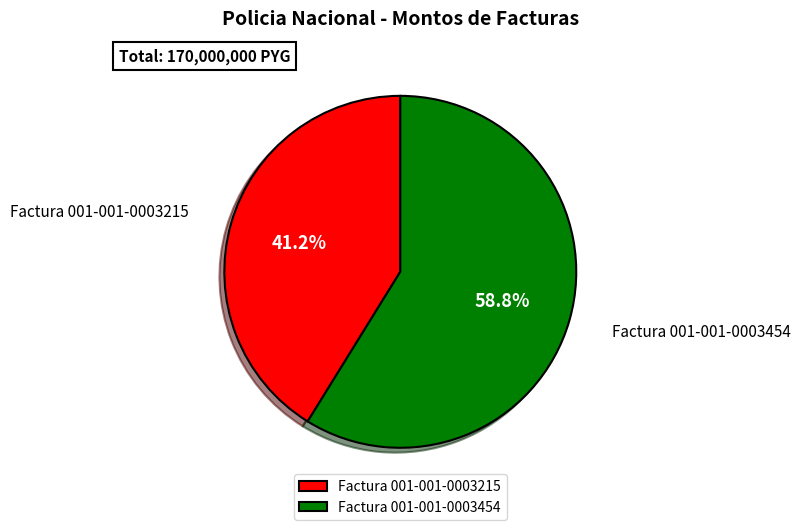

To the nearest percent, what is the average slice percentage?

50%